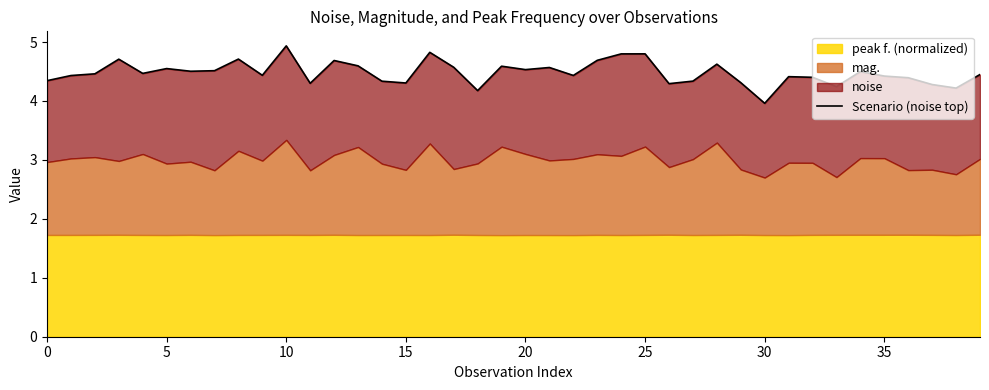

What is the maximum value shown in the chart?

4.9